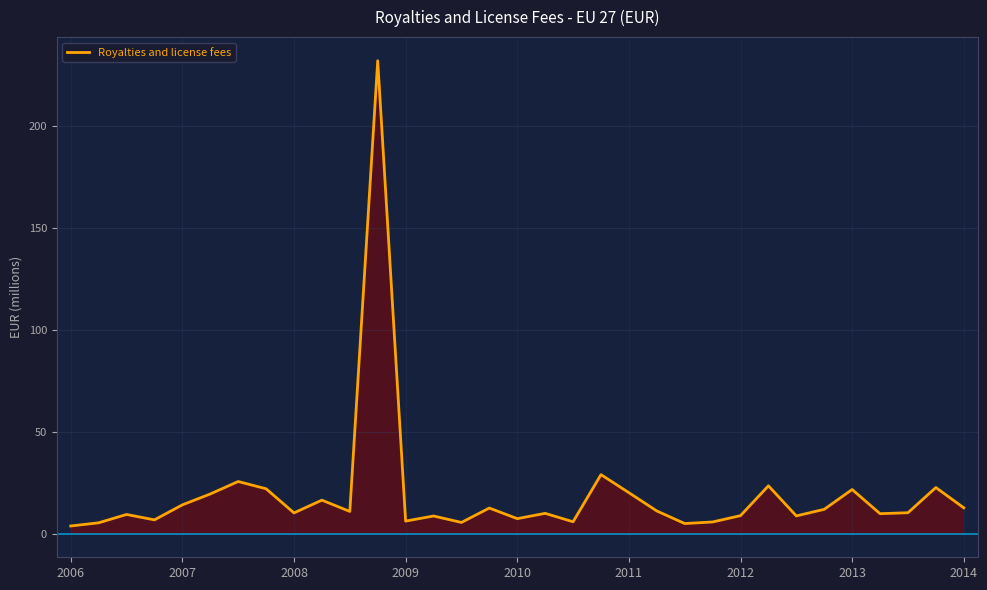

How many data points are less than 10?

15